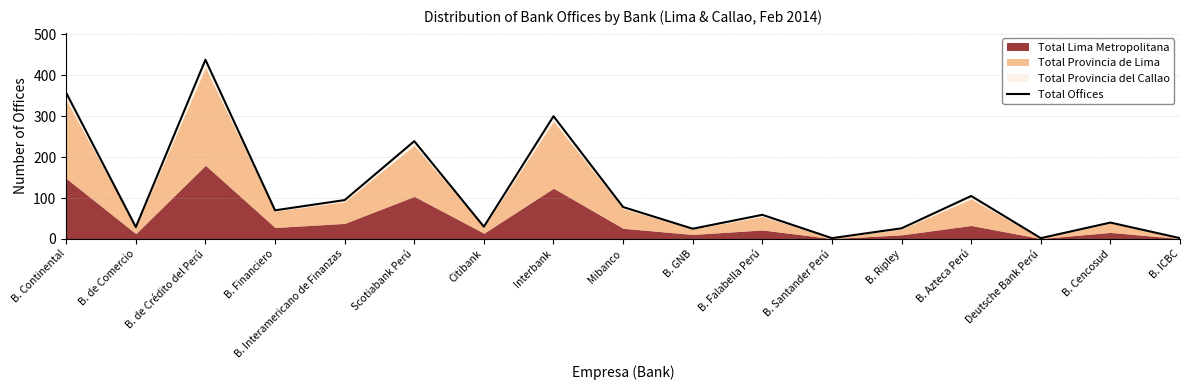

Reading left to right, extract all data points from this chart.

B. Continental=357	B. de Comercio=29	B. de Crédito del Perú=438	B. Financiero=70	B. Interamericano de Finanzas=95	Scotiabank Perú=239	Citibank=30	Interbank=300	Mibanco=78	B. GNB=25	B. Falabella Perú=59	B. Santander Perú=2	B. Ripley=26	B. Azteca Perú=105	Deutsche Bank Perú=2	B. Cencosud=40	B. ICBC=2